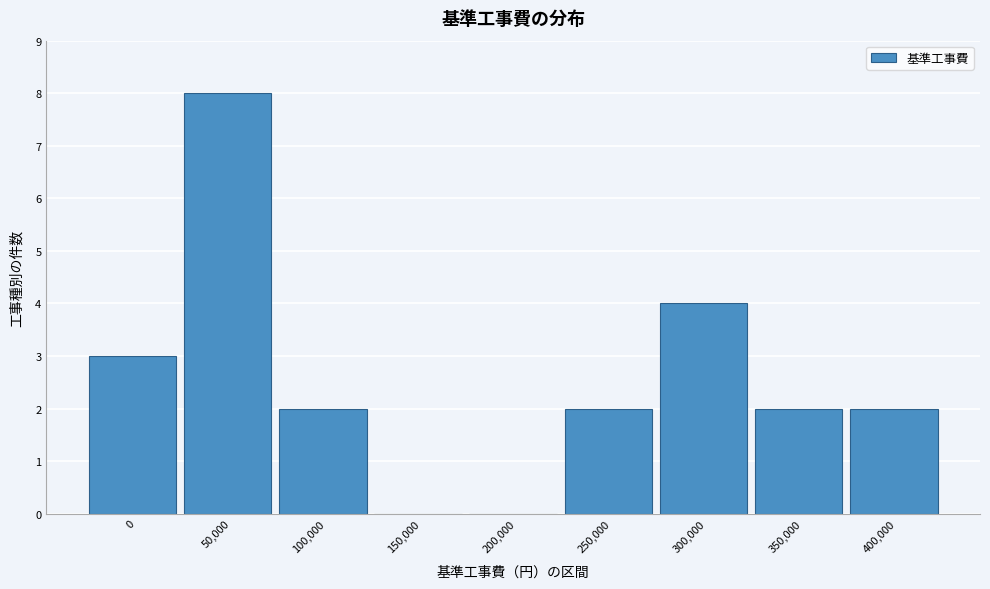

Reading left to right, list all the values displayed in this chart.

0=3	50,000=8	100,000=2	150,000=0	200,000=0	250,000=2	300,000=4	350,000=2	400,000=2